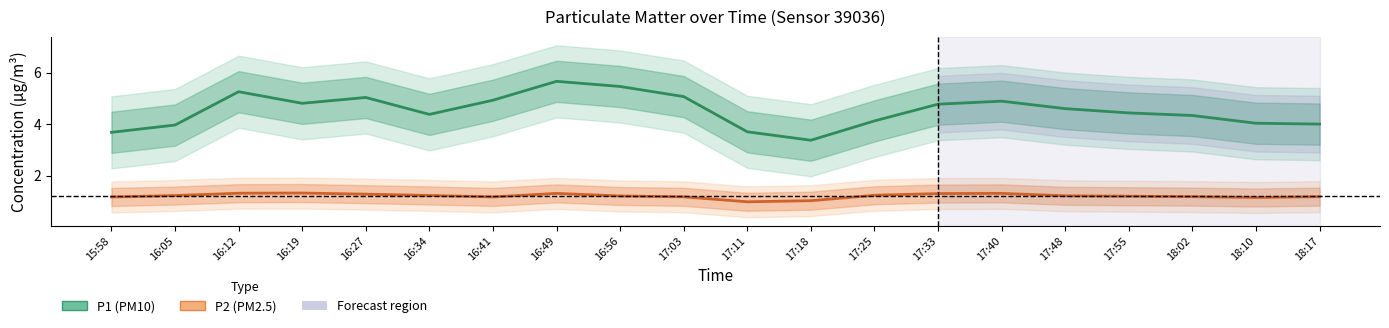

The value of P1 at 16:05 is 2.5. True or false?

False